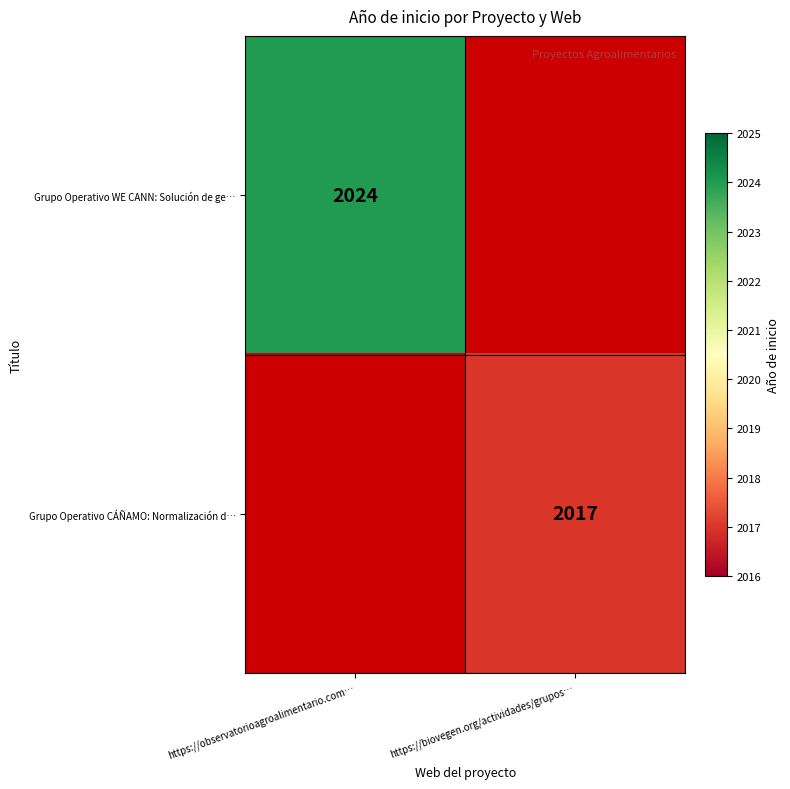

Is it true that Grupo Operativo CÁÑAMO: Normalización d… equals 2017 at https://biovegen.org/actividades/grupos…?

True